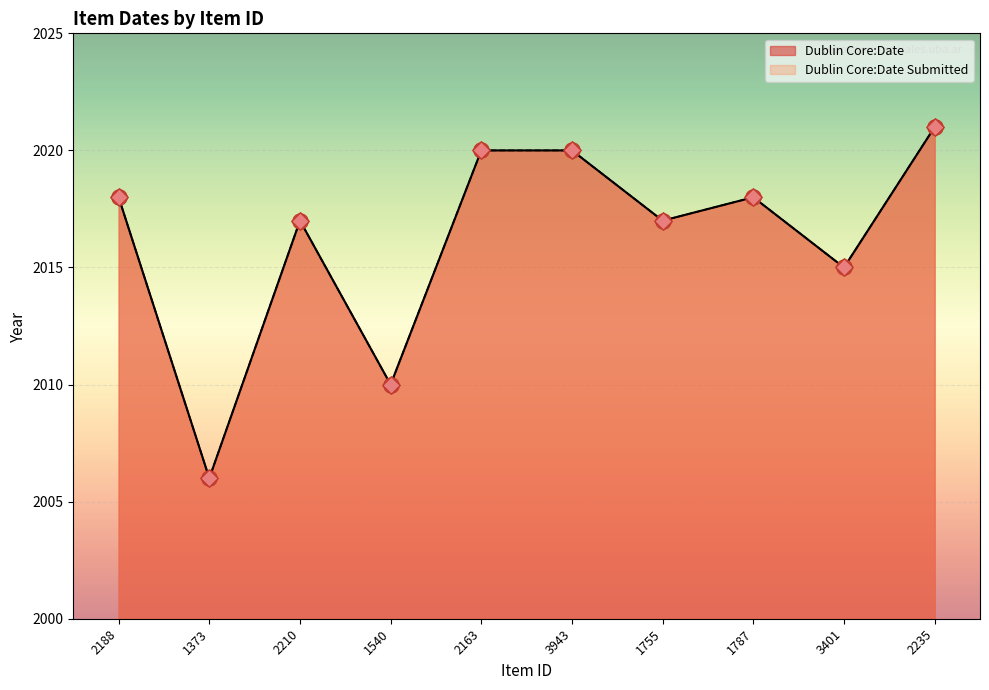

What are all the series names shown in the legend?

Dublin Core:Date, Dublin Core:Date Submitted